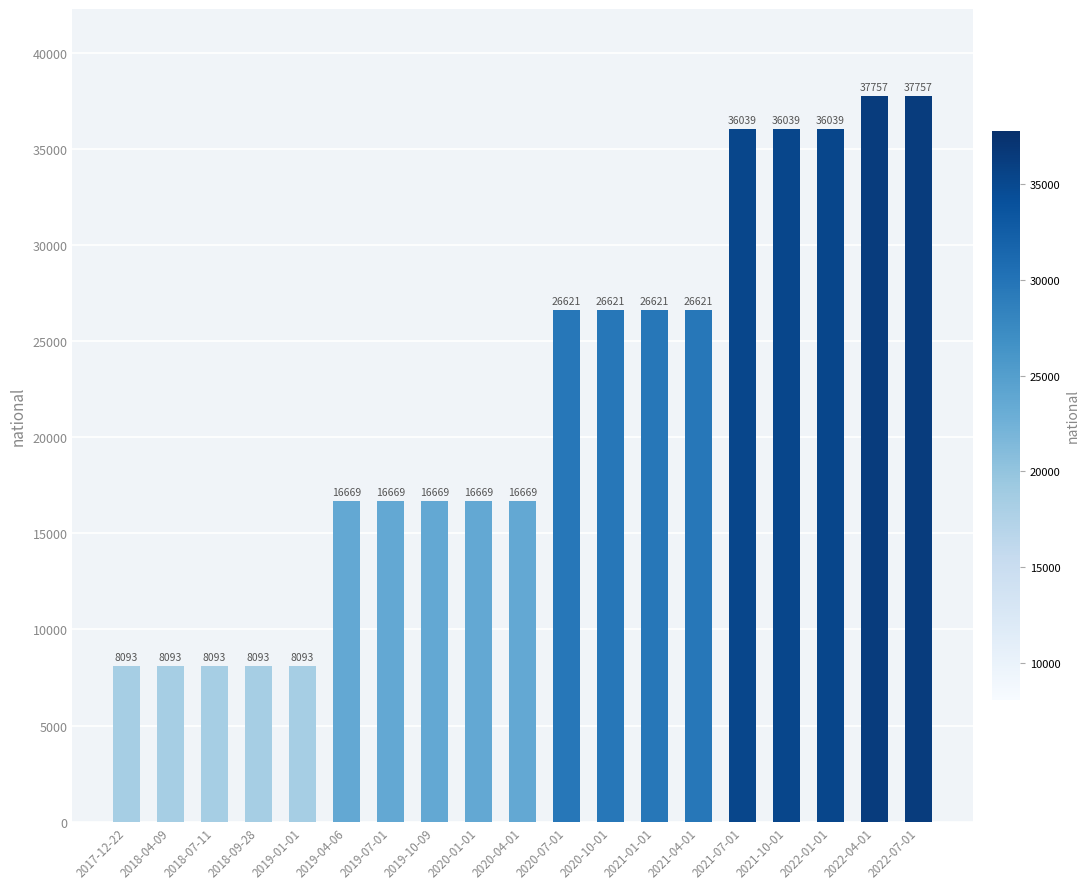

What is the value of the 15th bar from the left?

36039